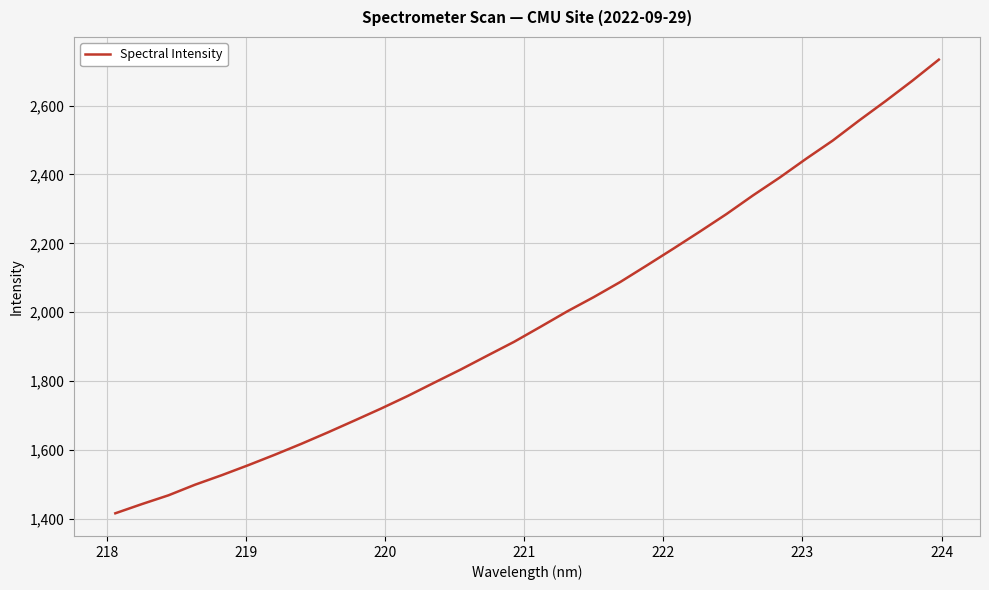

What is the difference between the second highest and second lowest values?

1229.1